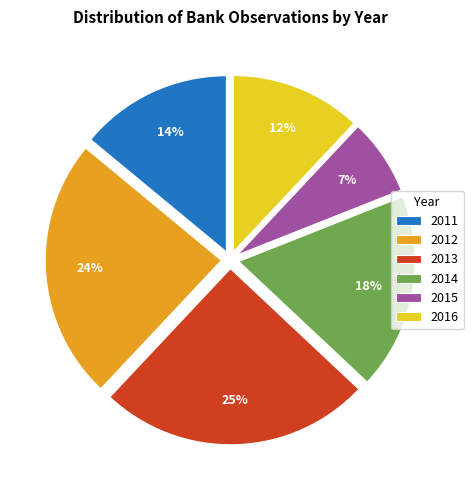

What is the largest slice in the pie chart?

2013